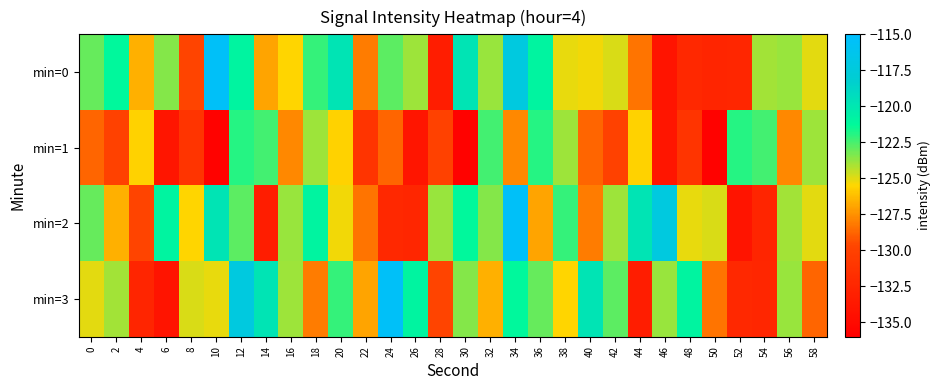

List the series in order of their peak value, highest first.

min=0, min=2, min=3, min=1